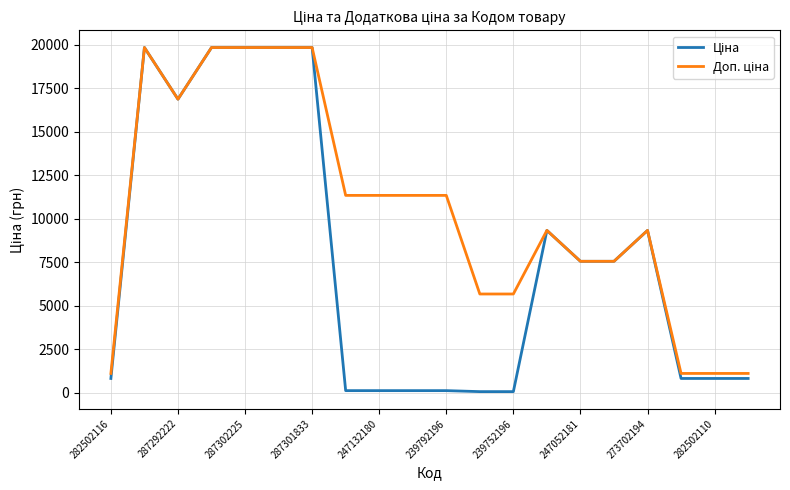

Does the chart display data point markers on the line(s)?

No